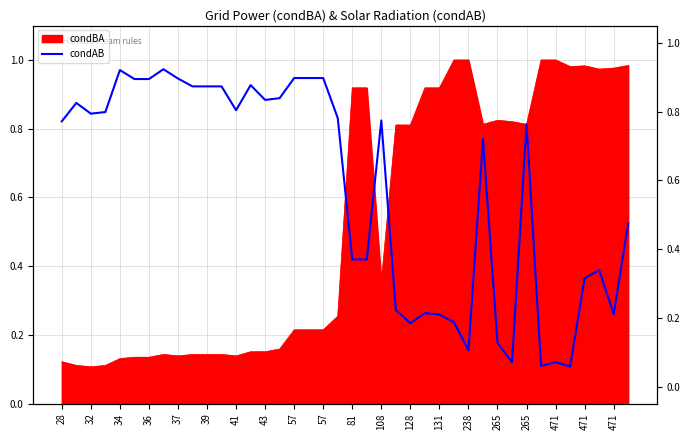

The value at 39 is 0.9. True or false?

False